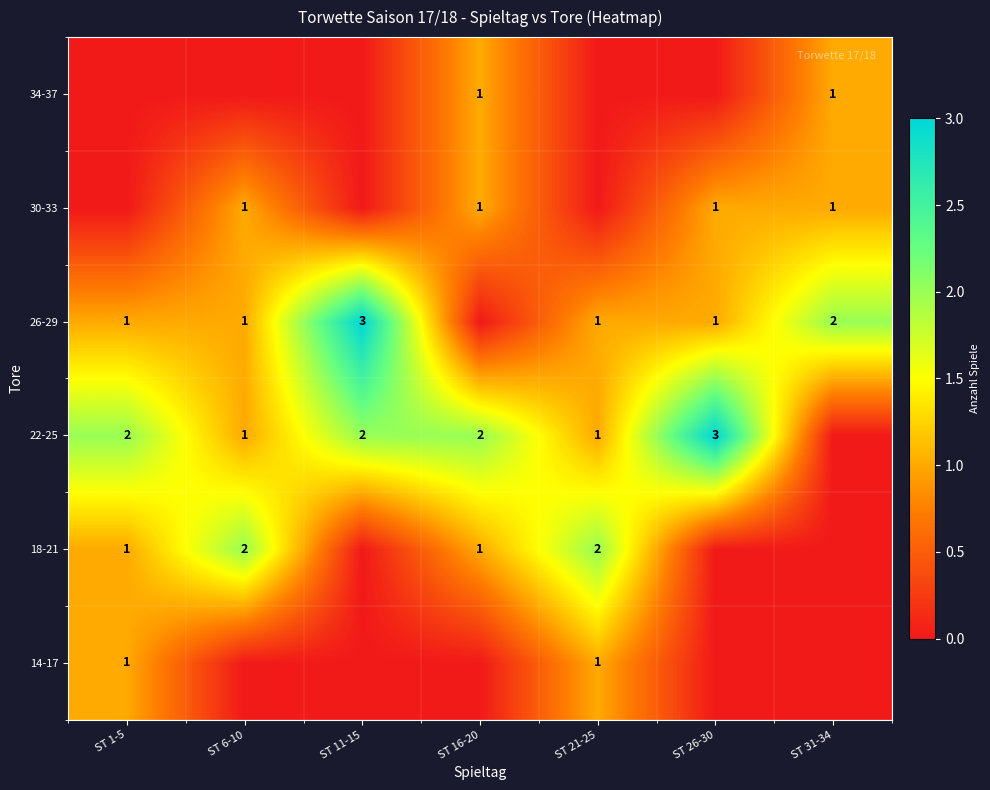

Is the value of 26-29 at ST 31-34 greater than the value of 34-37 at ST 31-34?

Yes